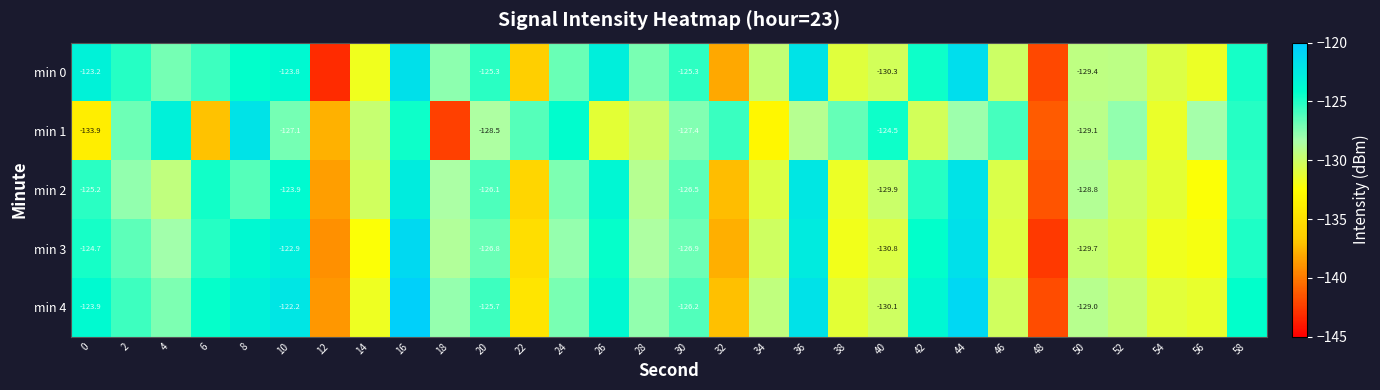

Is the value of min 0 at 56 greater than the value of min 2 at 36?

No